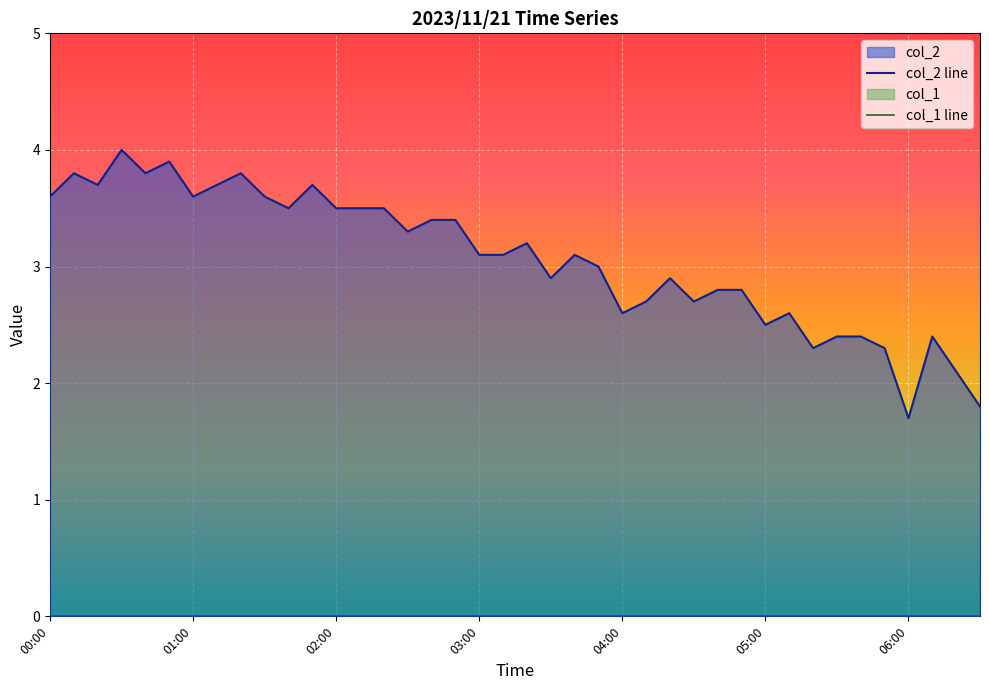

What is the minimum value for col_2 line?

1.7